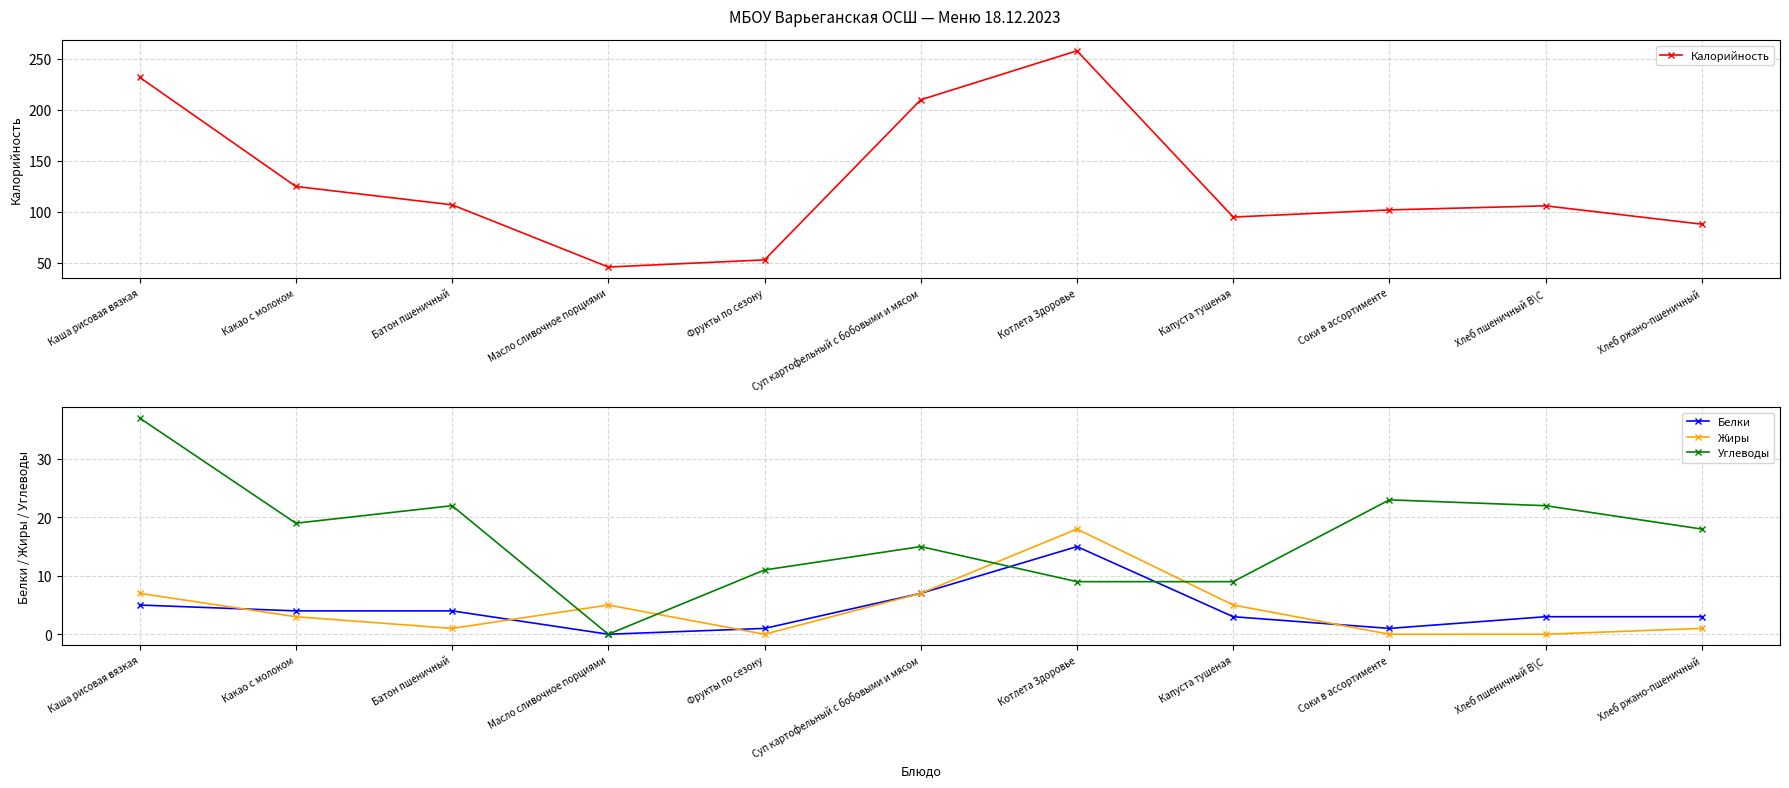

What is the total value across all series at Котлета Здоровье?

300